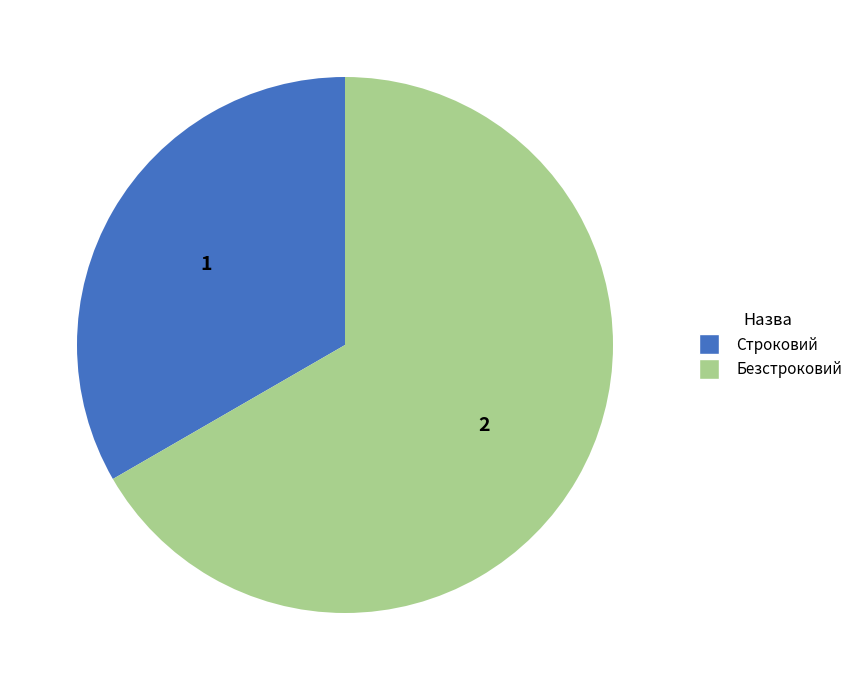

What is the ratio of the value at Строковий to the value at Безстроковий?

0.5